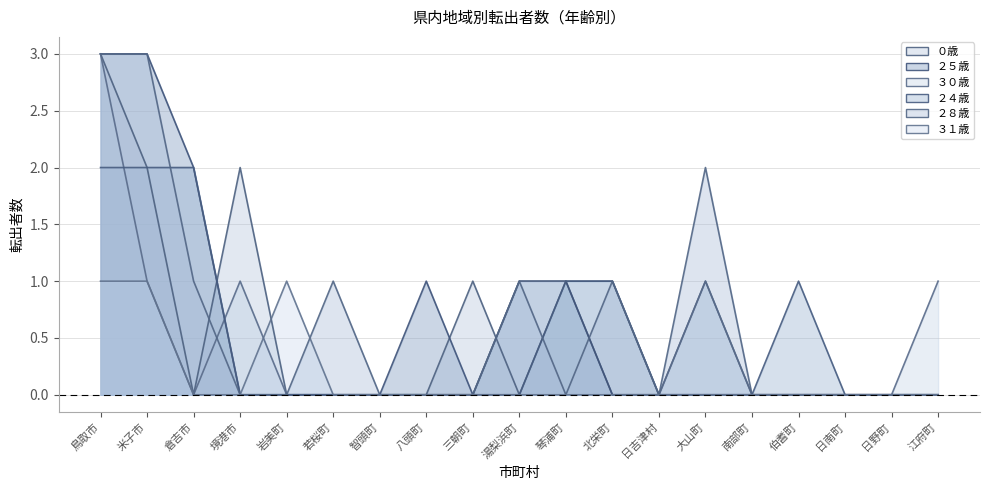

After their last crossing, which series has the higher values: ０歳 or ２８歳?

２８歳